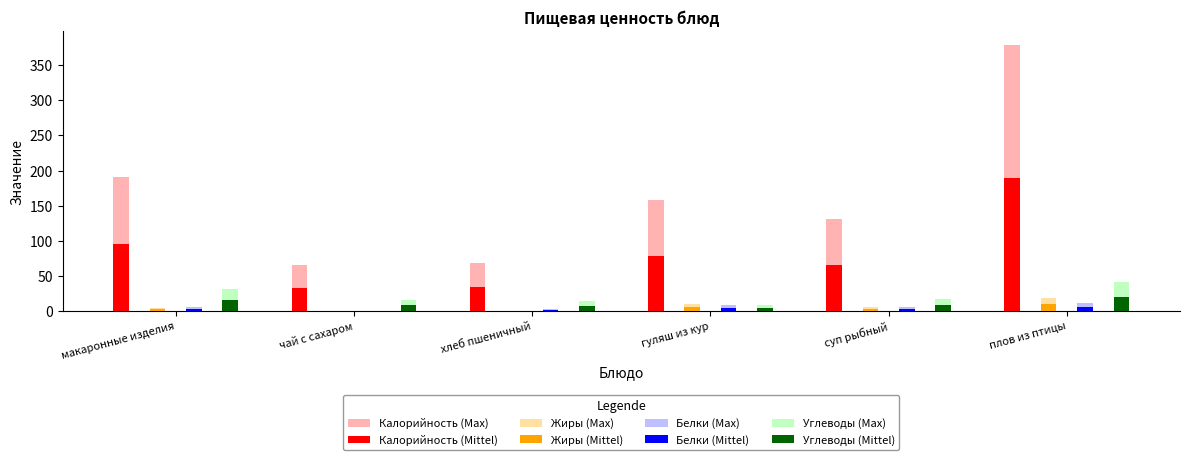

How many data points does each series have?

6